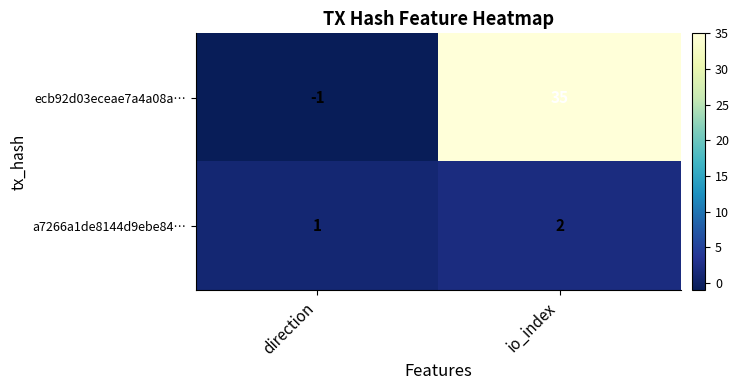

What is the greatest value displayed?

35